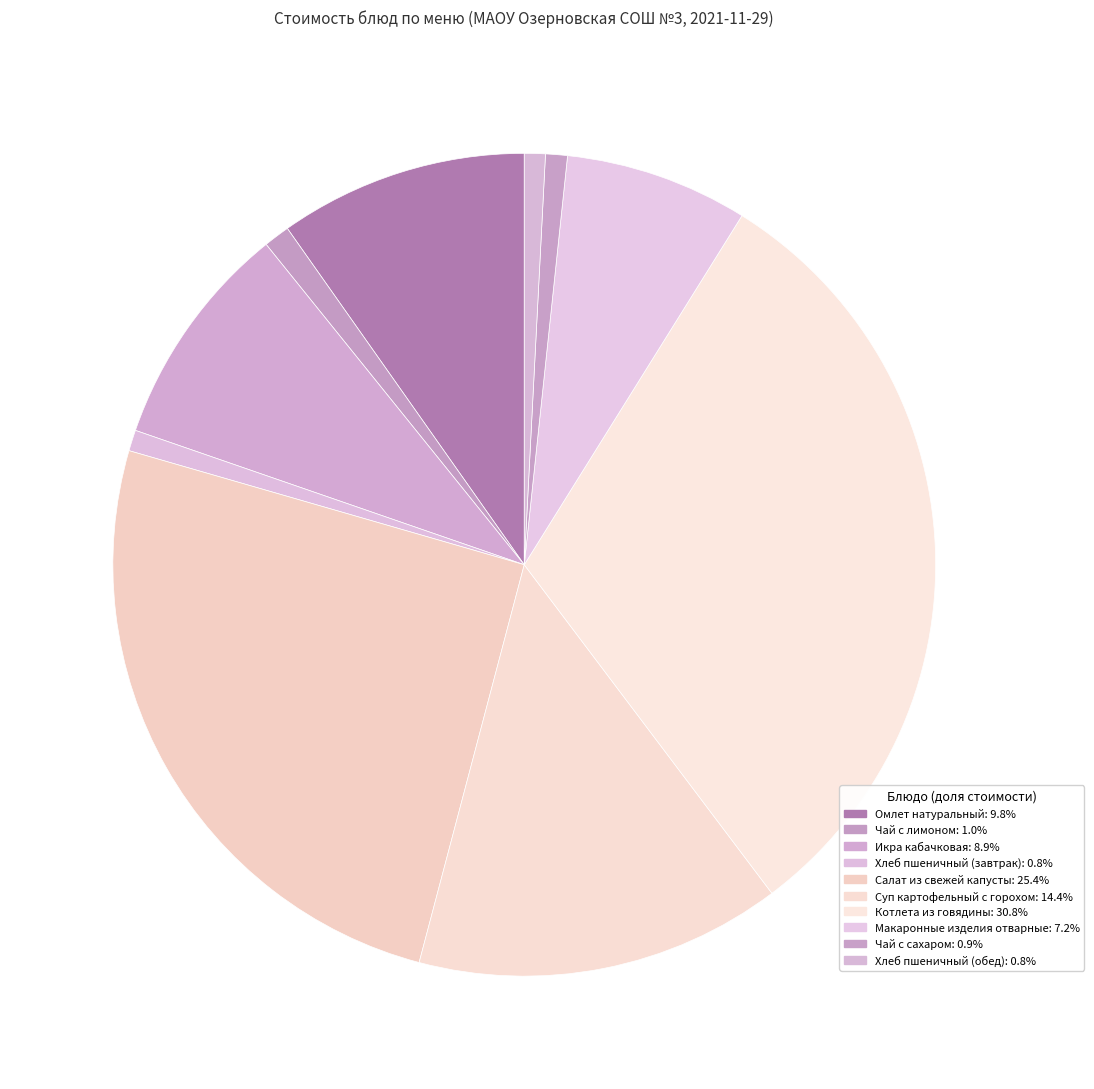

What is the ratio of the value at Хлеб пшеничный (завтрак) to the value at Омлет натуральный?

0.1